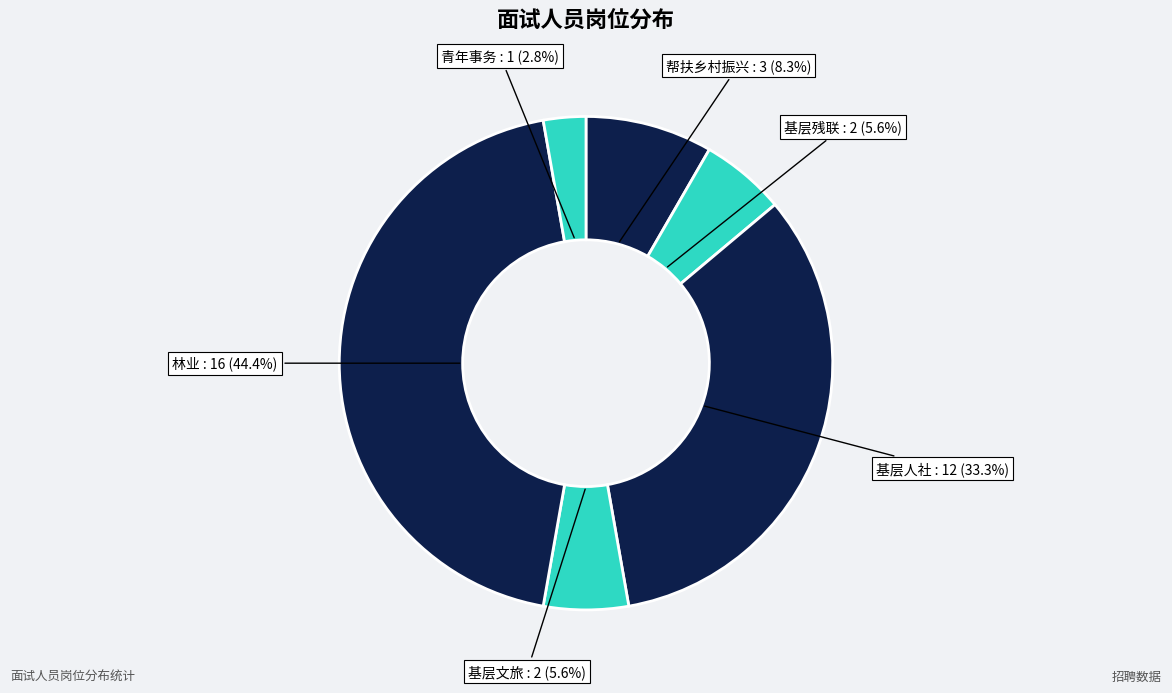

How many segments does this pie chart have?

6